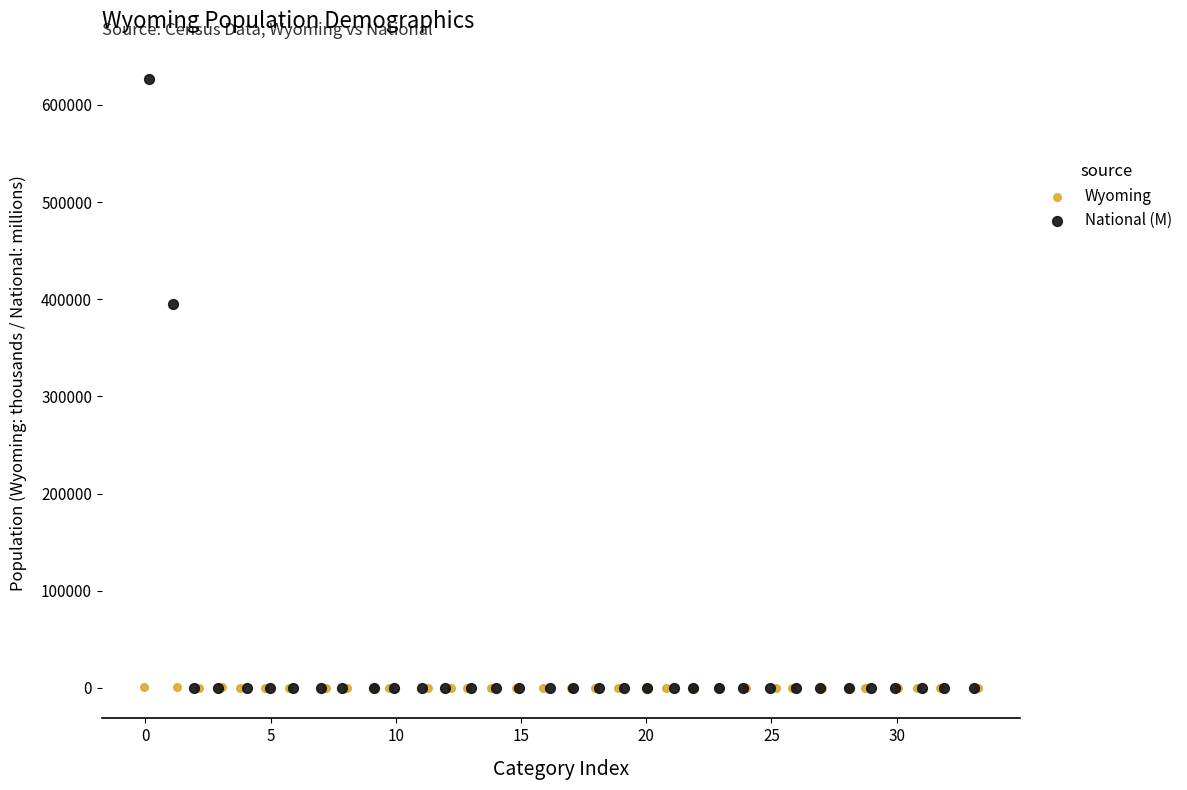

Which series has the widest spread of Y values?

National (M)